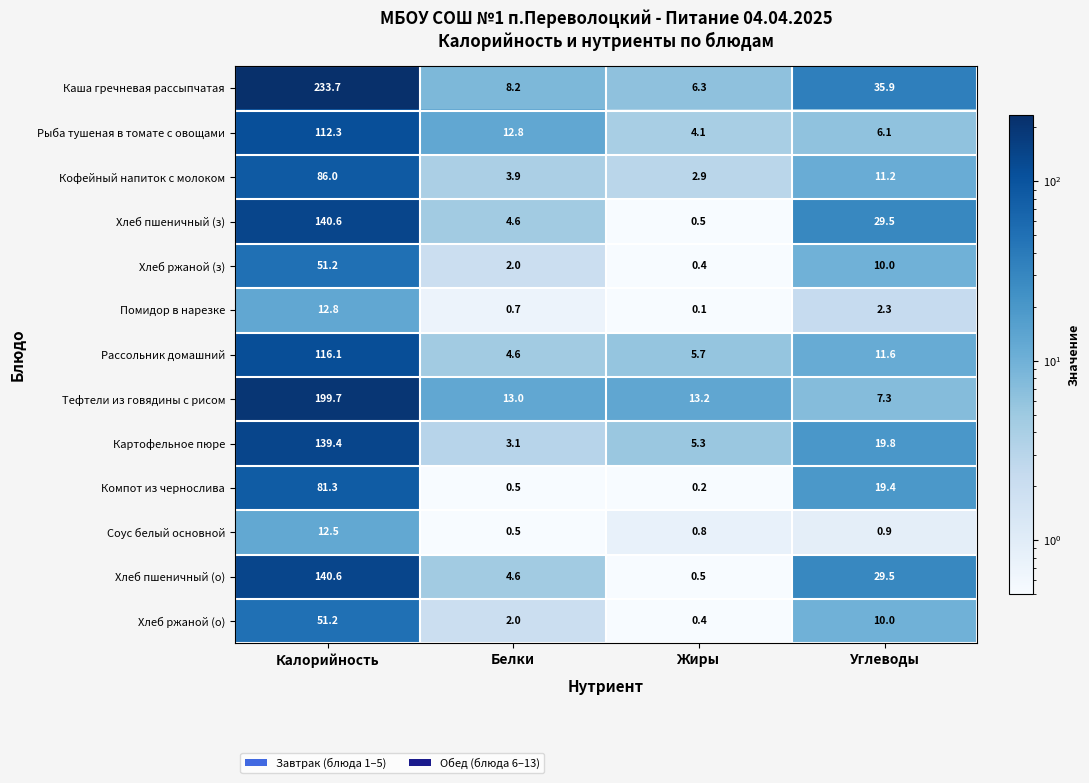

Which label corresponds to the largest value in the chart?

Калорийность